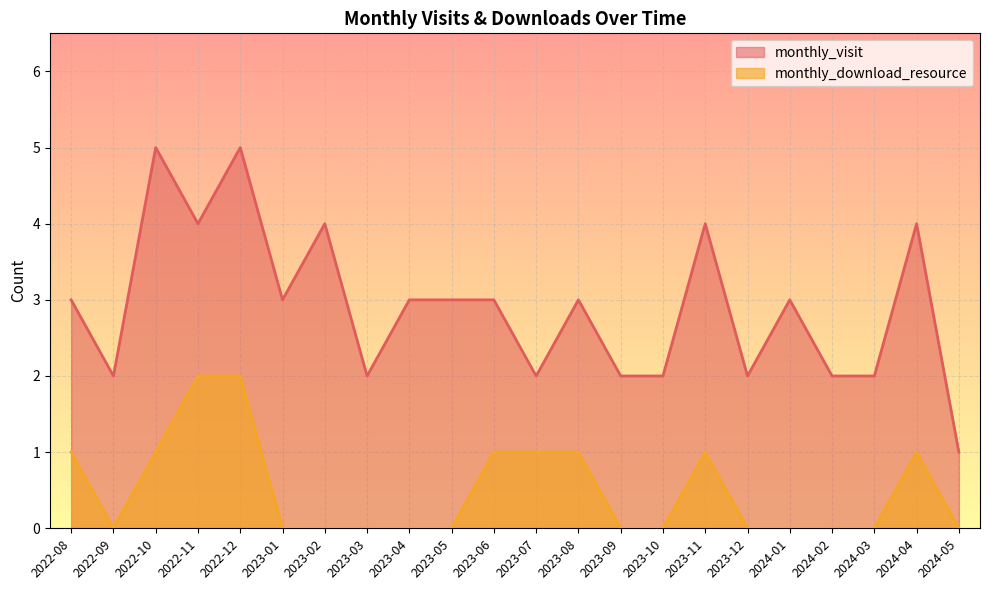

What position from the left is 2023-04?

9